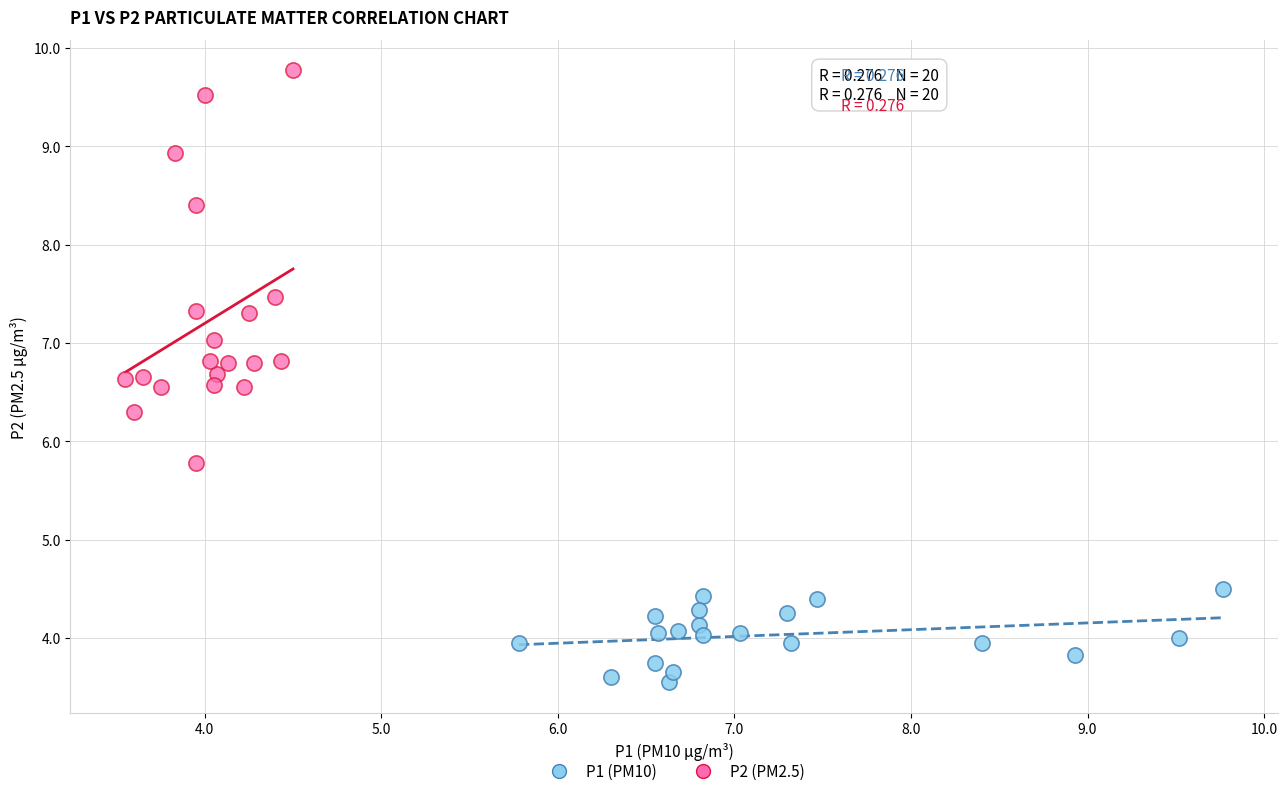

What are all the series names shown in the legend?

P1 (PM10), P2 (PM2.5)